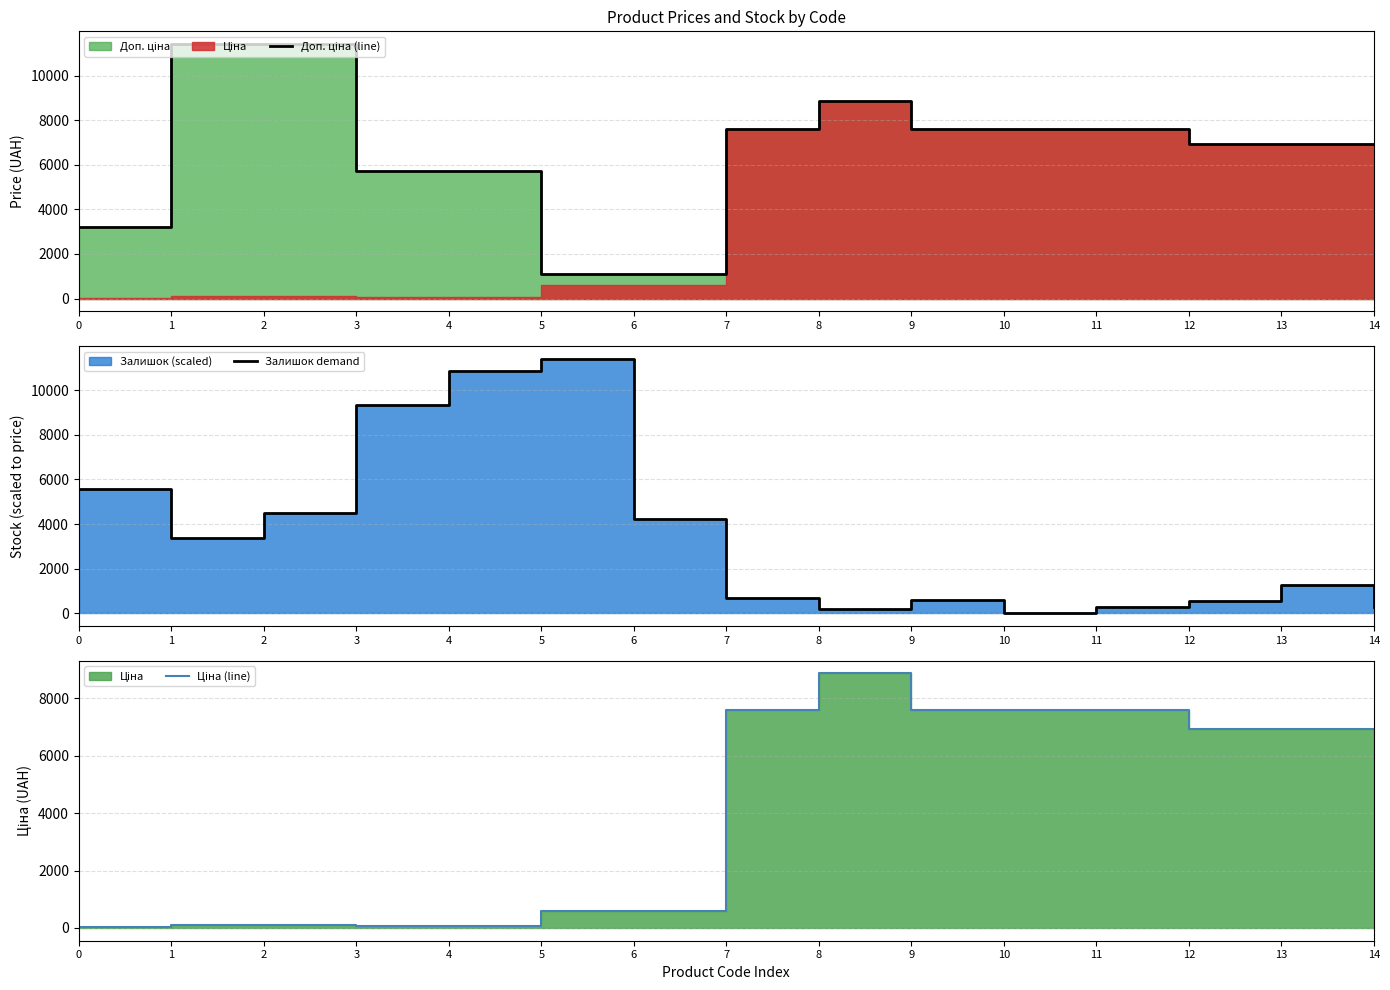

In Доп. ціна (line), how many points are higher than both neighbors (excluding endpoints)?

1